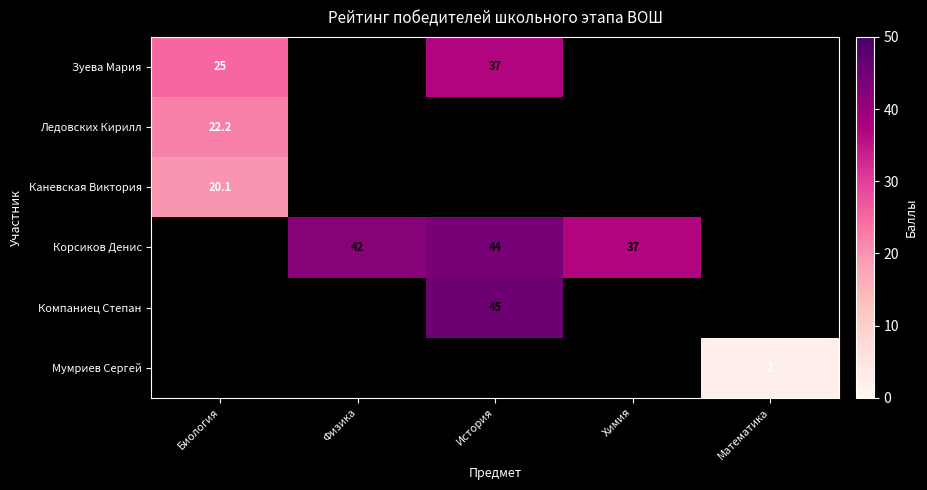

True or false: Корсиков Денис has a value of 19.7 at Химия.

False